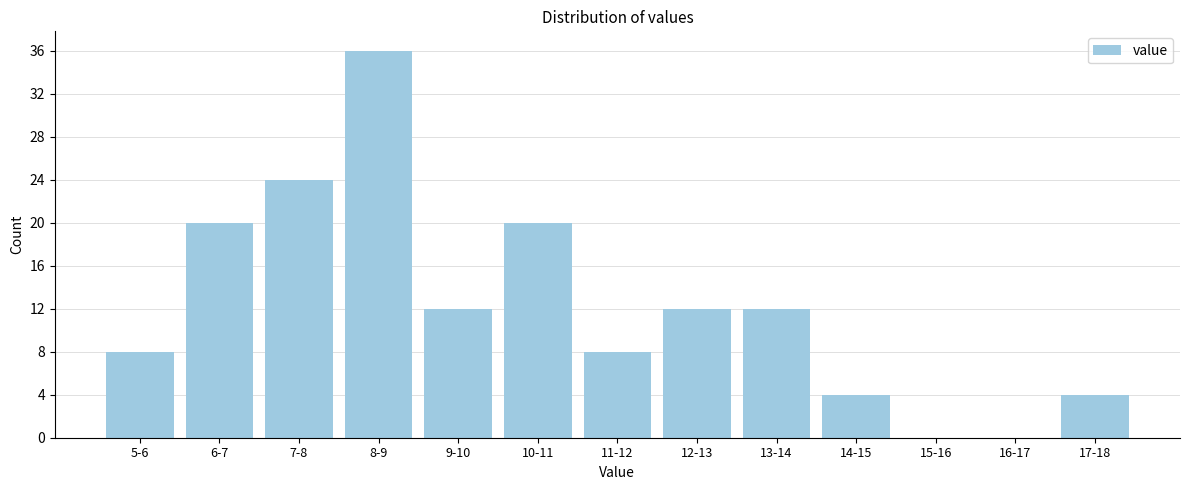

Reading left to right, what are all the values shown in this chart?

5-6=8	6-7=20	7-8=24	8-9=36	9-10=12	10-11=20	11-12=8	12-13=12	13-14=12	14-15=4	15-16=0	16-17=0	17-18=4